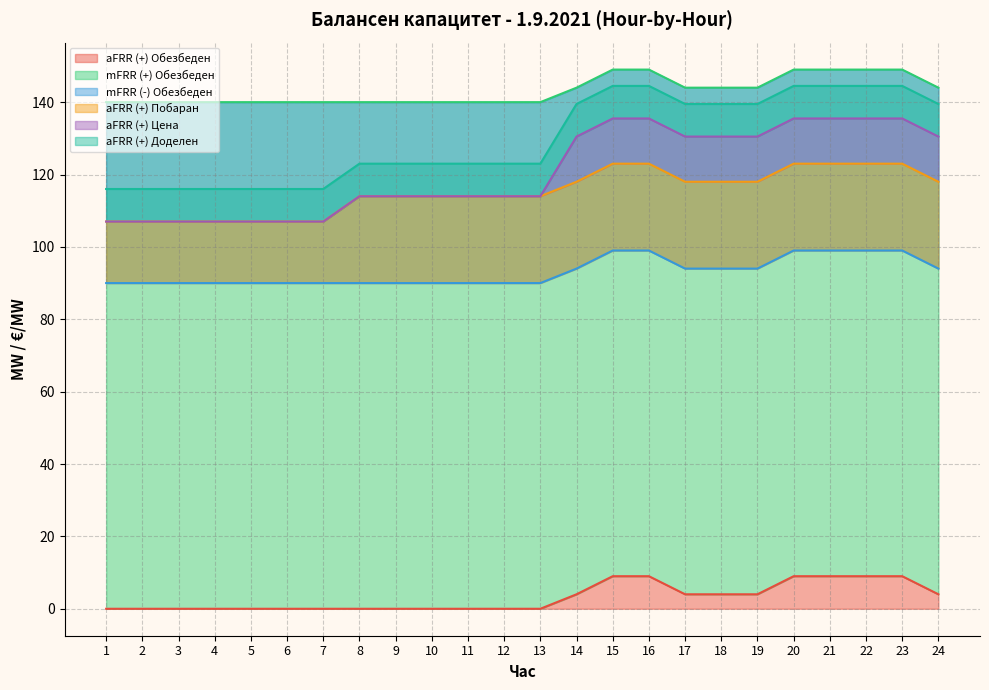

True or false: aFRR (+) Побаран has a value of 23.8 at 6.

False